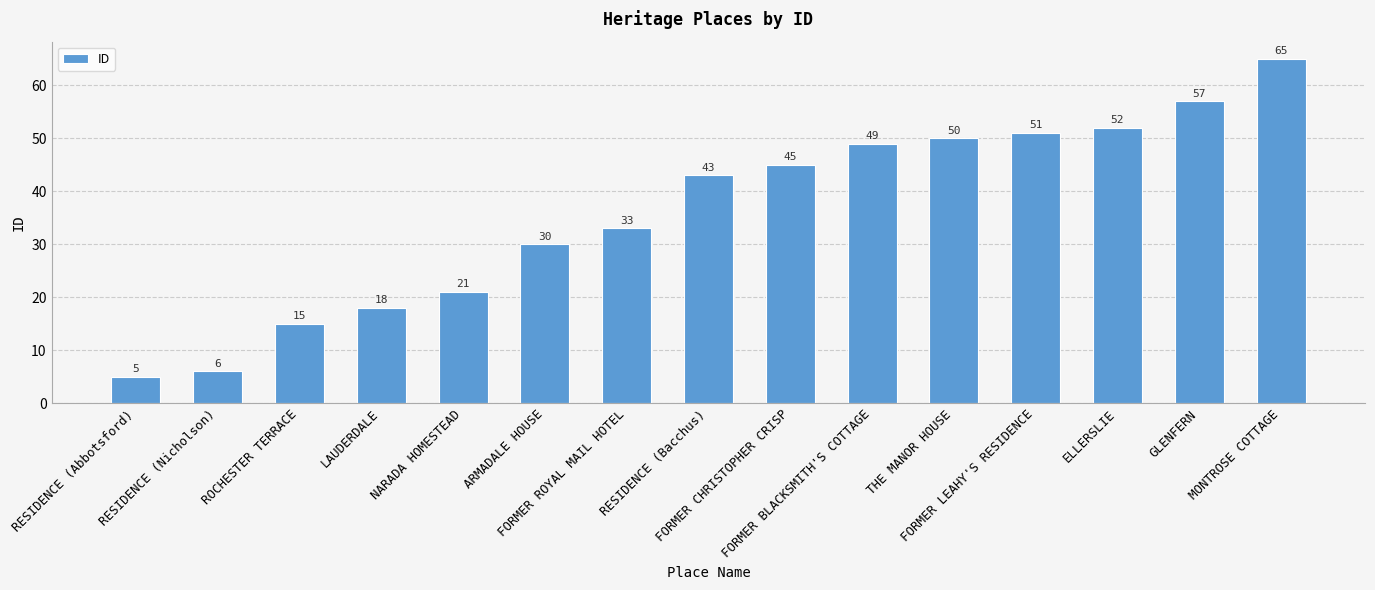

How many data points does each series have?

15